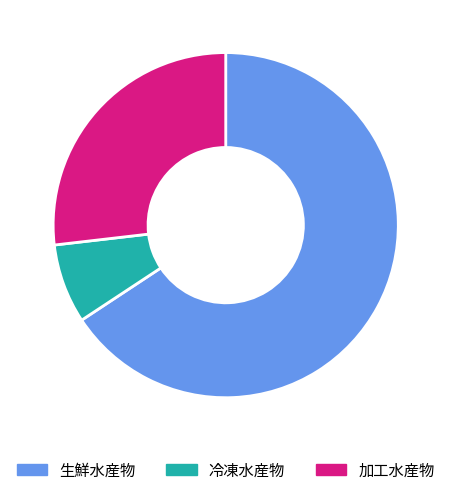

Is there a majority slice in this chart?

Yes